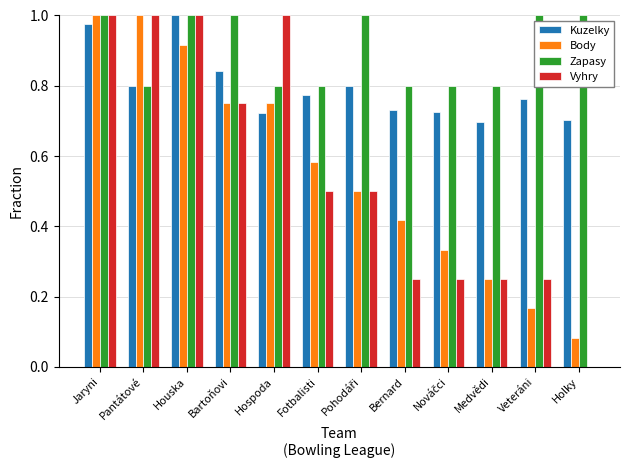

Which series has the largest total across all categories?

Zapasy